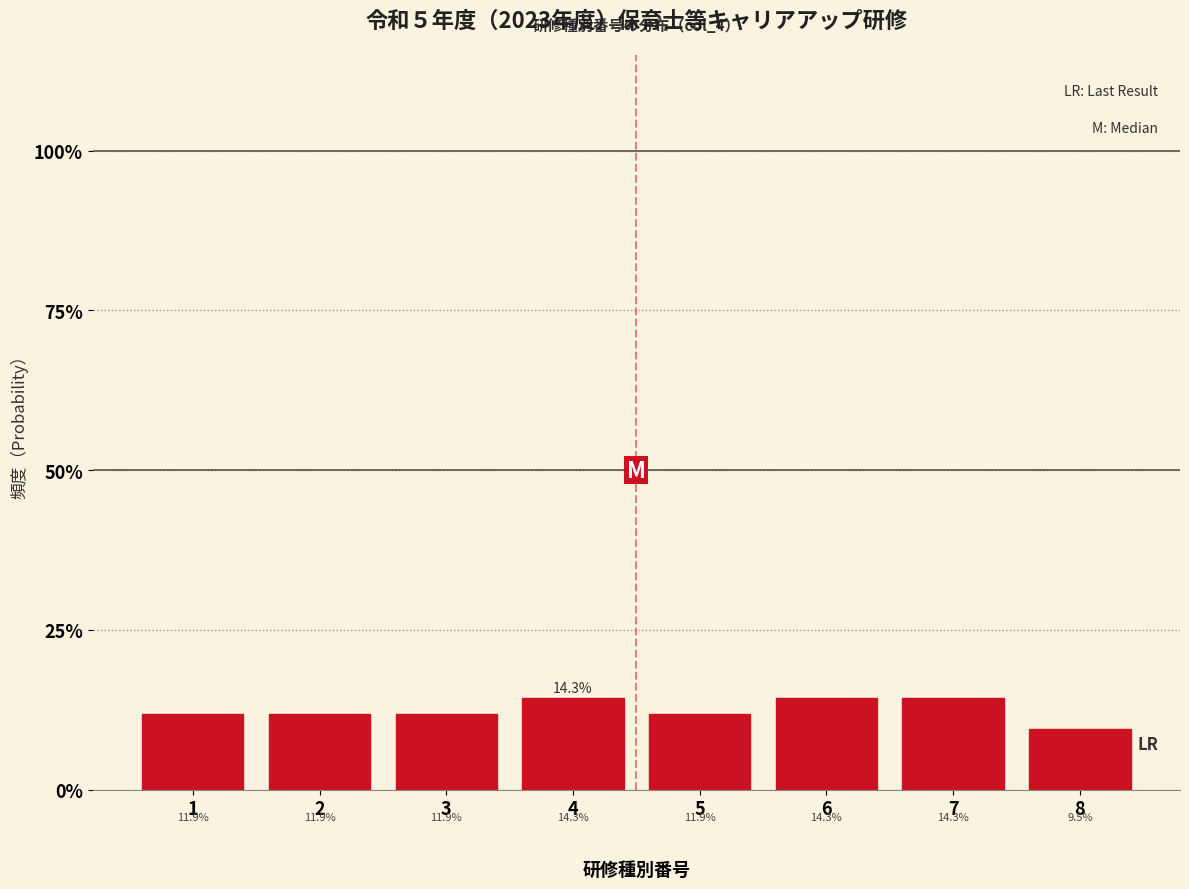

Reading left to right, transcribe this chart: for each bar, give the range it covers on the x-axis and its height.

0.5 to 1.5: 11.9
1.5 to 2.5: 11.9
2.5 to 3.5: 11.9
3.5 to 4.5: 14.3
4.5 to 5.5: 11.9
5.5 to 6.5: 14.3
6.5 to 7.5: 14.3
7.5 to 8.5: 9.5